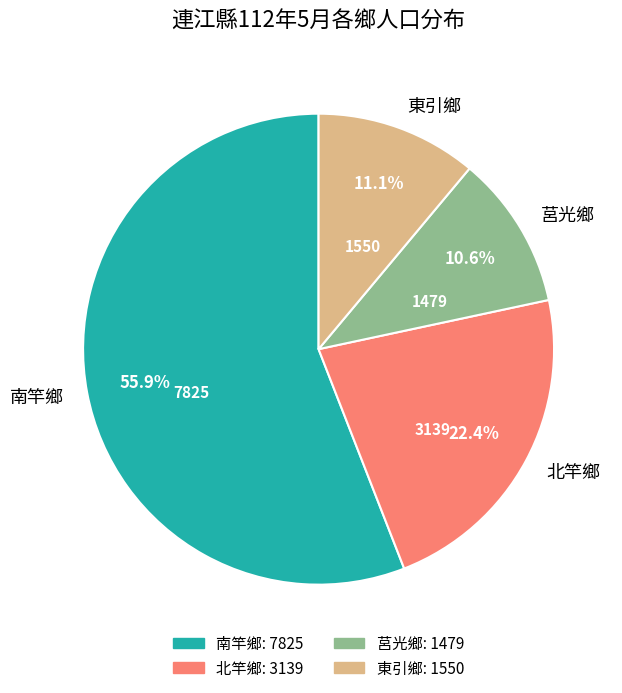

How many segments does this pie chart have?

4